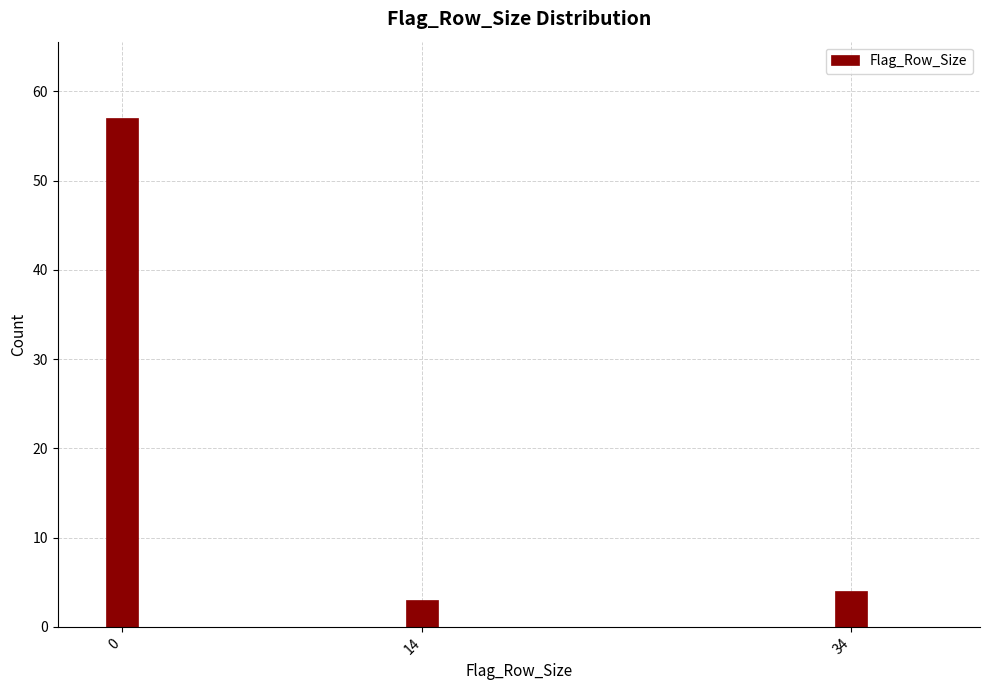

Reading left to right, what are all the values shown in this chart?

57	3	4